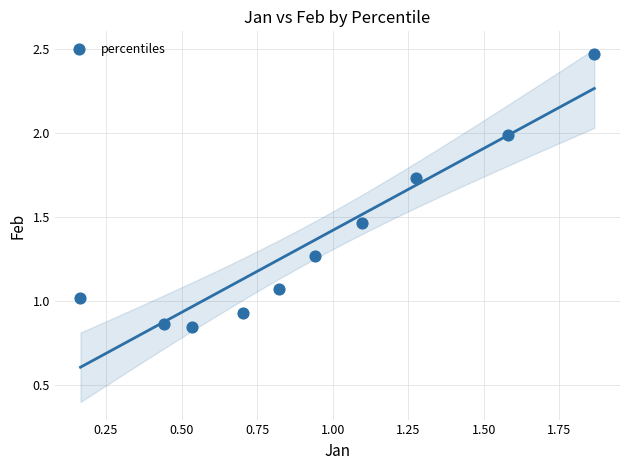

What is the range of Y values (max minus min)?

1.6